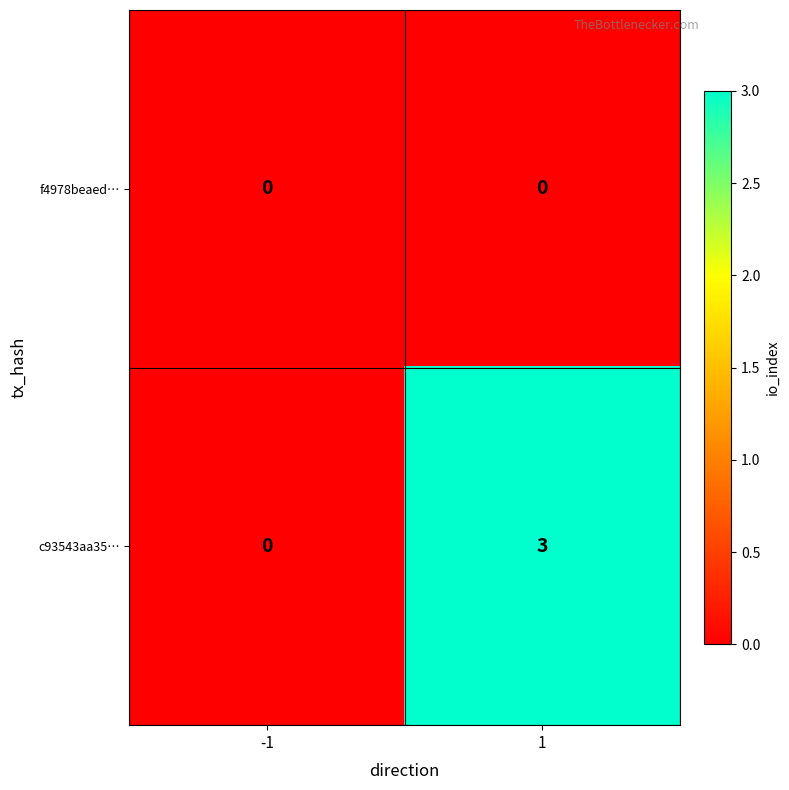

How many values in c93543aa35… are above zero?

1